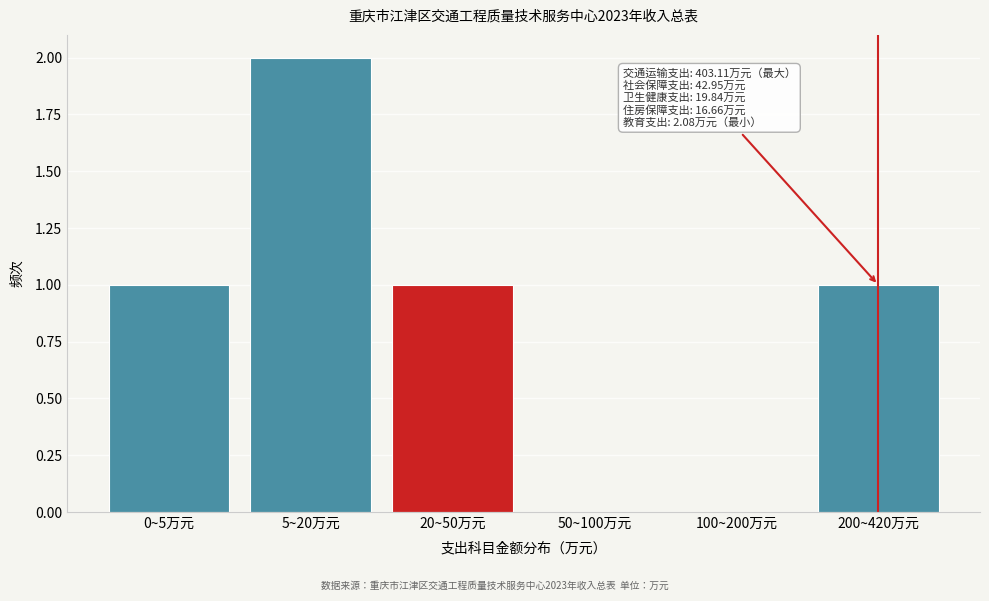

Reading right to left, what are all the values shown in this chart?

200~420万元=1	100~200万元=0	50~100万元=0	20~50万元=1	5~20万元=2	0~5万元=1